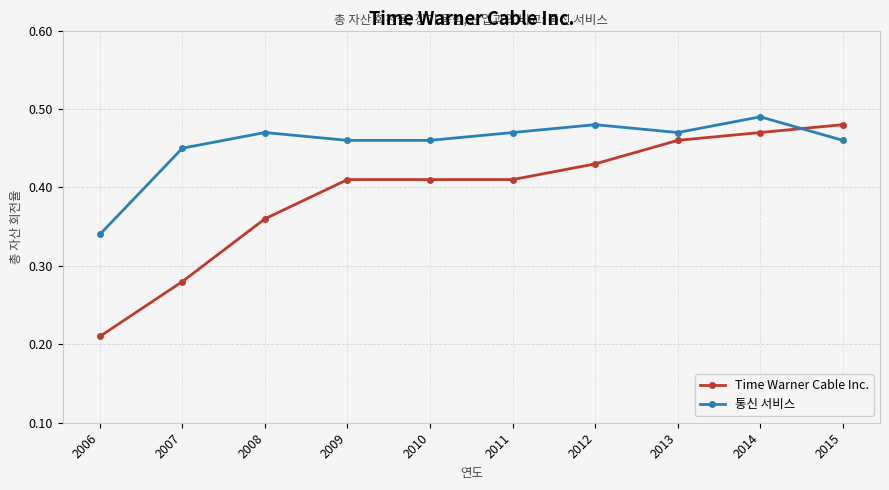

True or false: 통신 서비스 has a value of 0.8 at 2015.

False